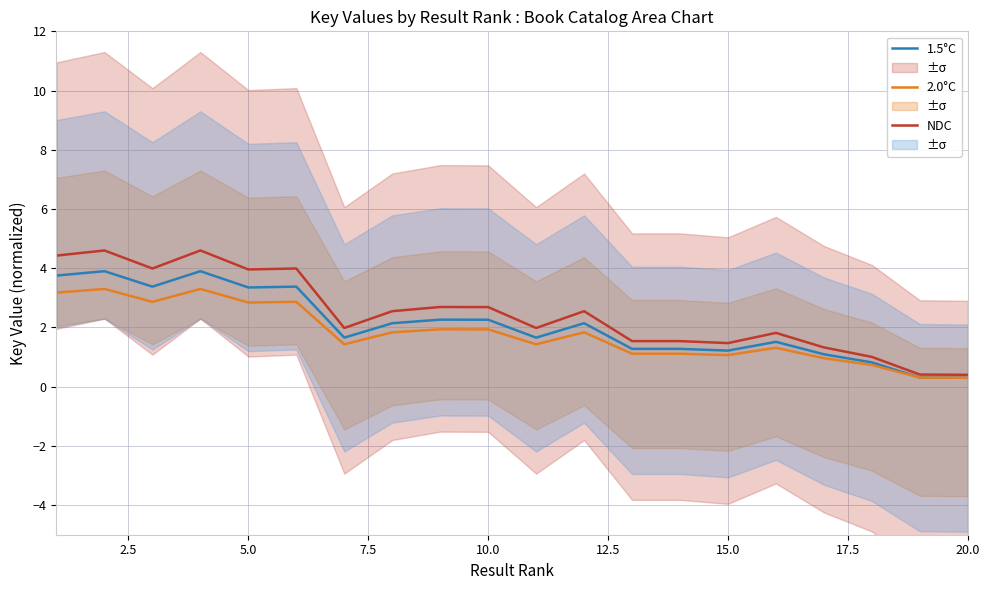

Is it true that 2.0°C equals 0.3 at 20.0?

True